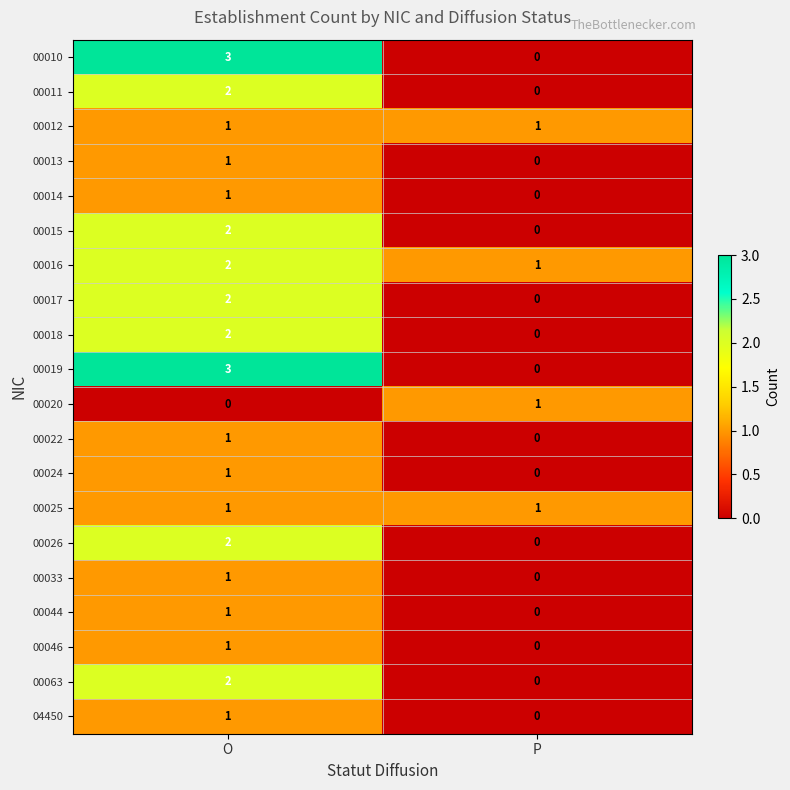

What is the sum of the 00010 values at O and P?

3